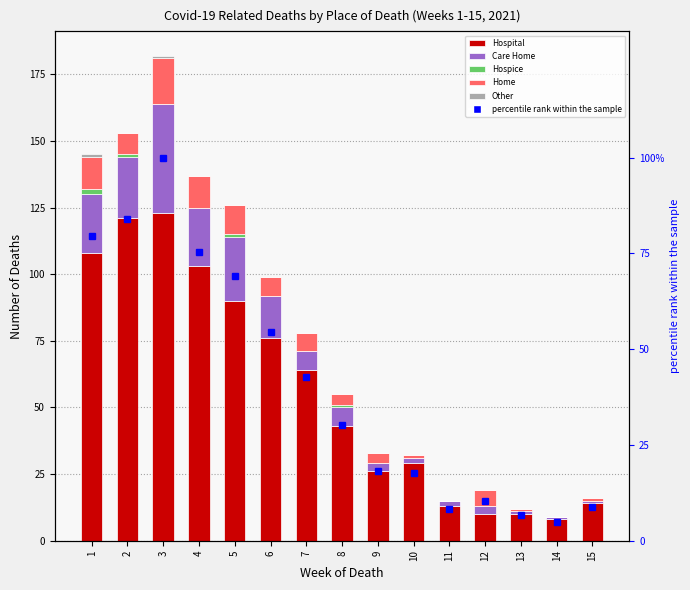

How many distinct data groups are displayed?

6